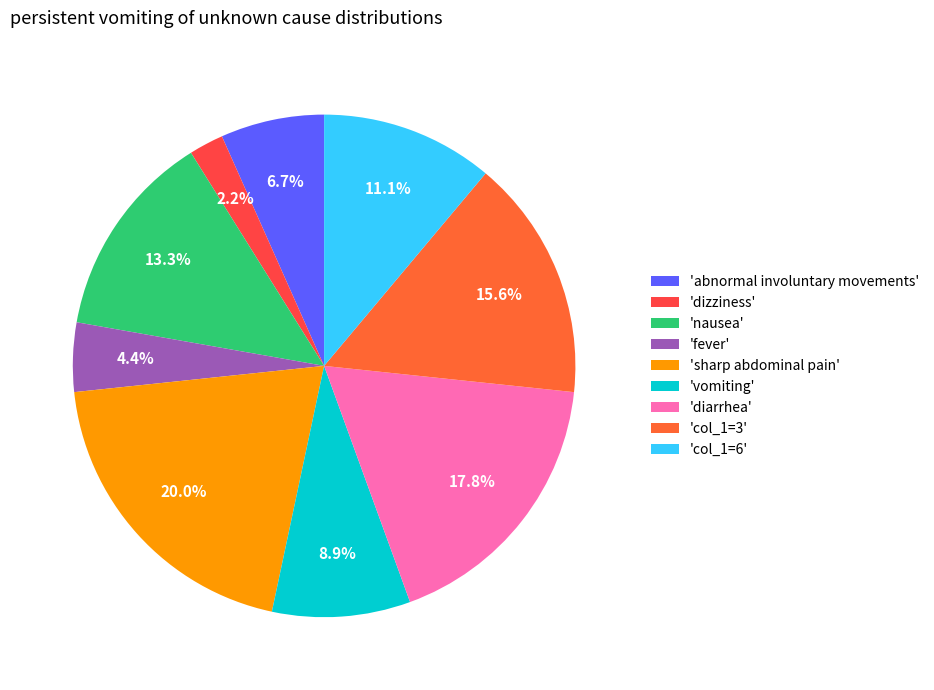

Rank the categories by value from lowest to highest.

'dizziness', 'fever', 'abnormal involuntary movements', 'vomiting', 'col_1=6', 'nausea', 'col_1=3', 'diarrhea', 'sharp abdominal pain'